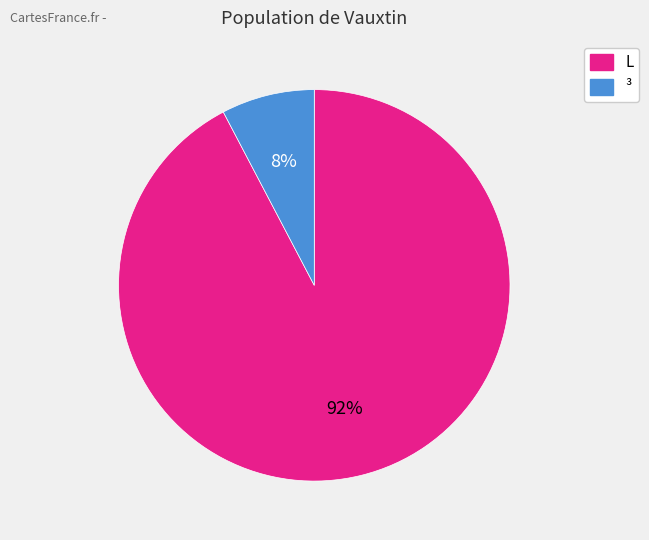

To the nearest percent, what is the average slice percentage?

50%